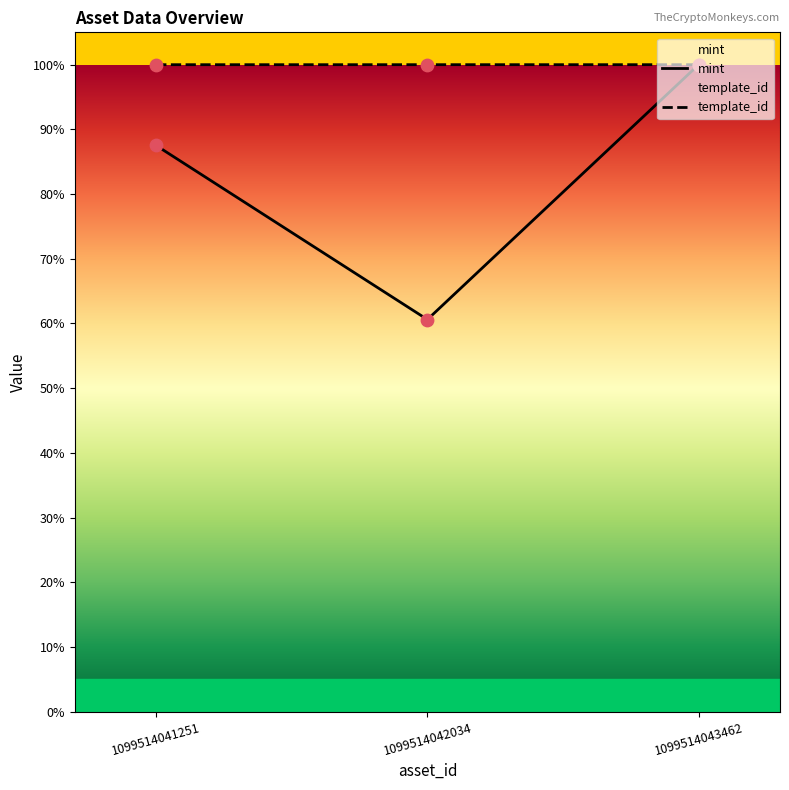

At how many categories does at least one series exceed 60?

3